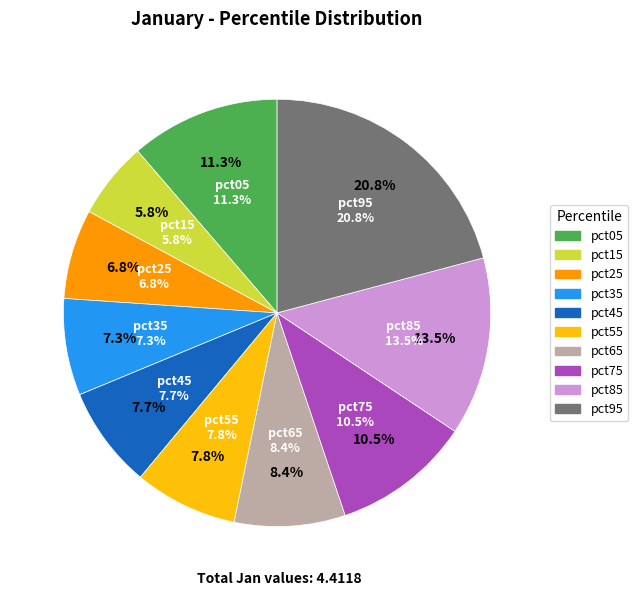

To the nearest percent, what percentage of the pie is pct45?

8%